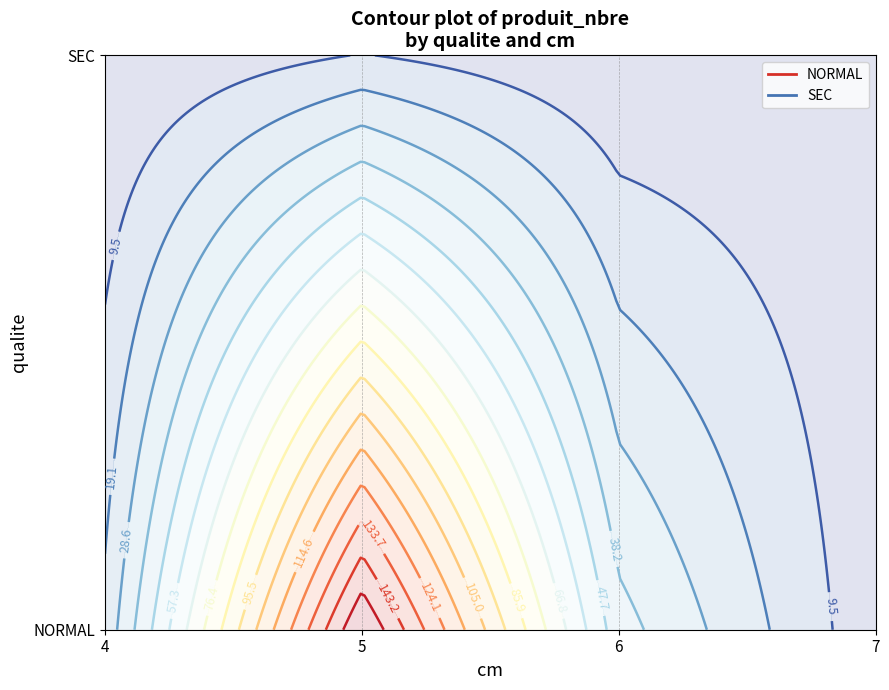

Reading right to left, transcribe all the data shown in this chart.

NORMAL: 3	42	163	22
SEC: 2	1	10	0